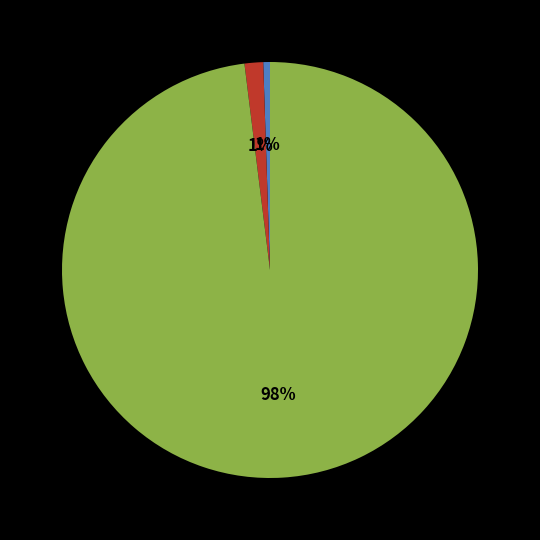

To the nearest percent, what percentage of the pie is Belted Grass-veneer?

98%